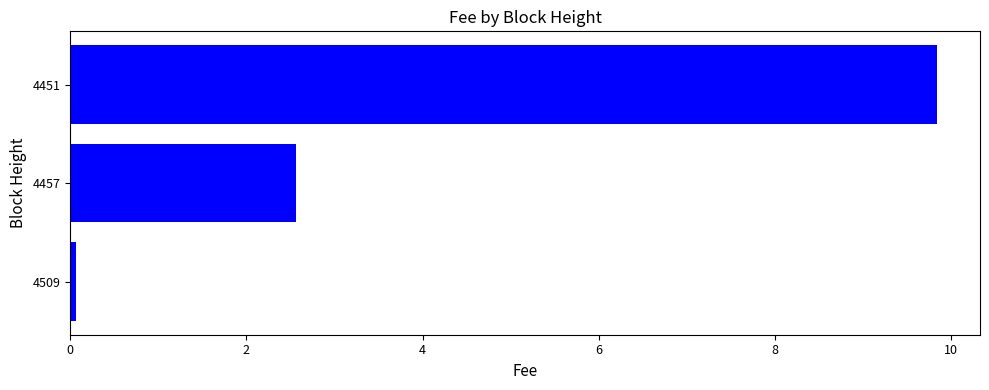

What is the difference between the maximum and minimum values?

9.8